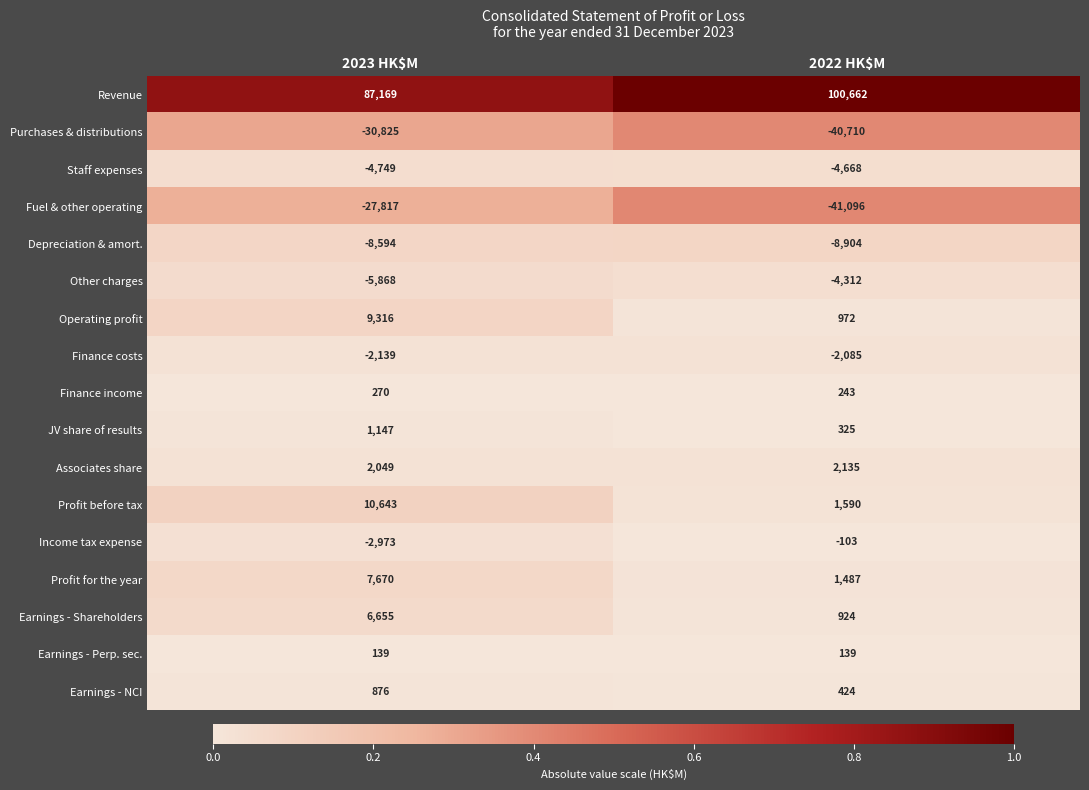

True or false: Earnings - Shareholders has a value of 3726 at 2023 HK$M.

False